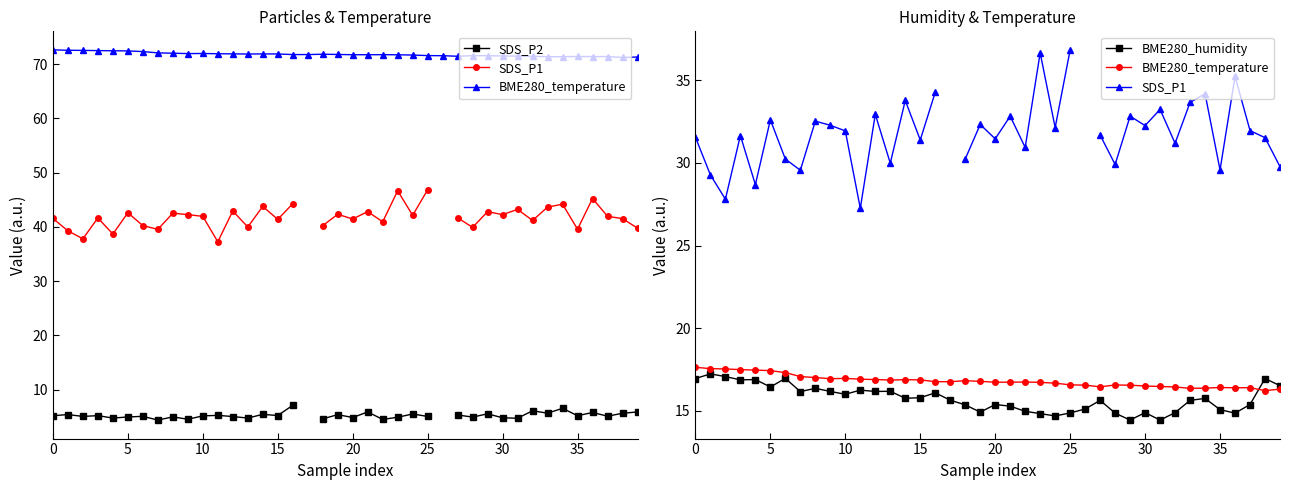

At which category does BME280_temperature reach its first local peak?

10